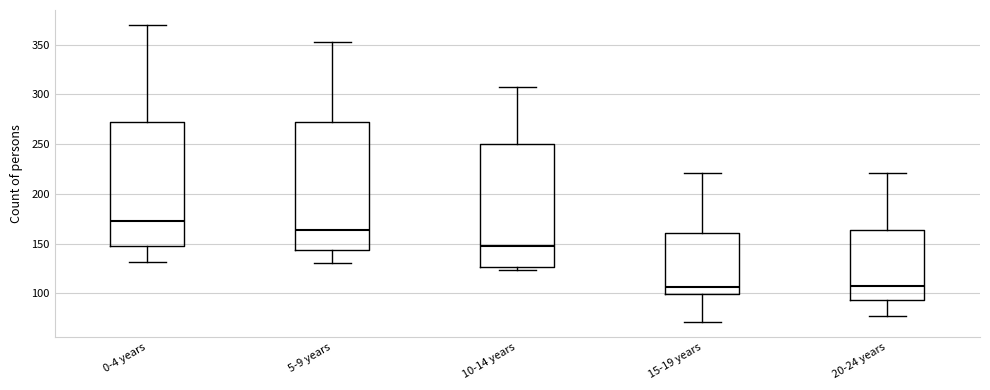

Reading left to right, transcribe this box plot: for each box, give where its median line is, the range the box spans, and where its two whiskers end, as read against the y-axis. The values are not printed on the chart, so give them approximately, as read against the axis.

0-4 years: median 175, box 150 to 270, whiskers 130 to 370
5-9 years: median 165, box 145 to 270, whiskers 130 to 355
10-14 years: median 150, box 125 to 250, whiskers 125 (just below the box's lower edge) to 305
15-19 years: median 105, box 100 to 160, whiskers 70 to 220
20-24 years: median 105, box 95 to 165, whiskers 75 to 220